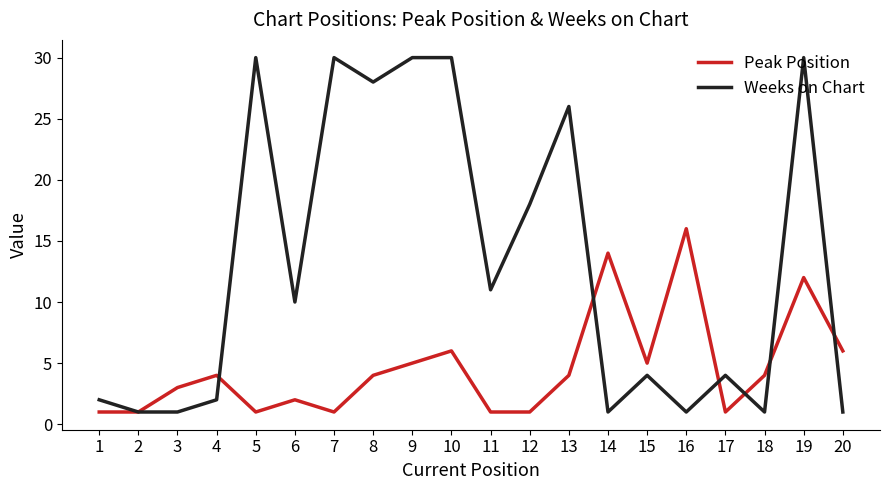

Which series has the largest total across all categories?

Weeks on Chart